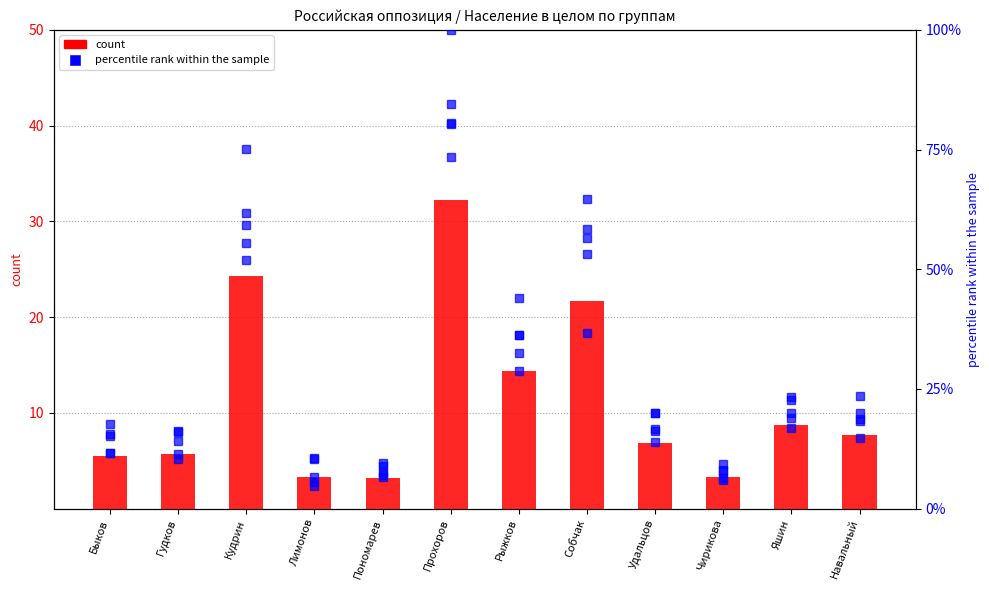

What value does the count series have at Чирикова?

3.3